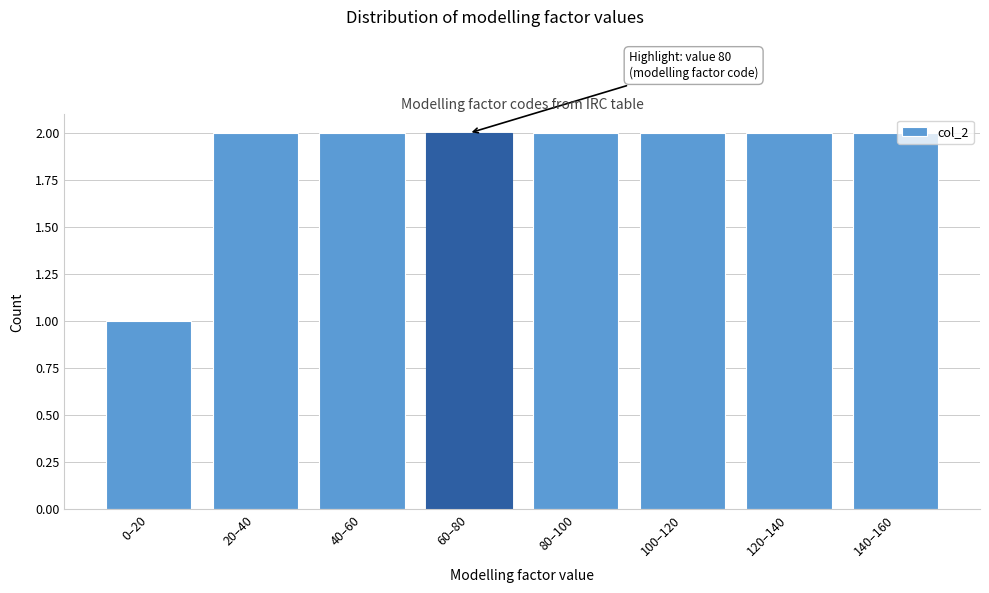

Reading right to left, extract all data points from this chart.

2	2	2	2	2	2	2	1